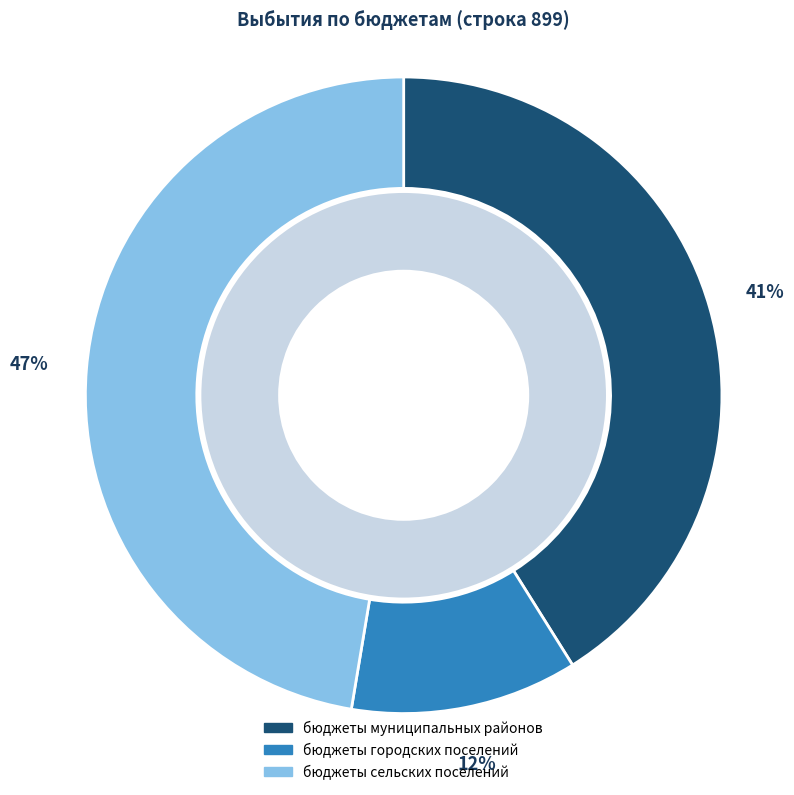

What percentage is the бюджеты сельских поселений slice, to the nearest percent?

47%